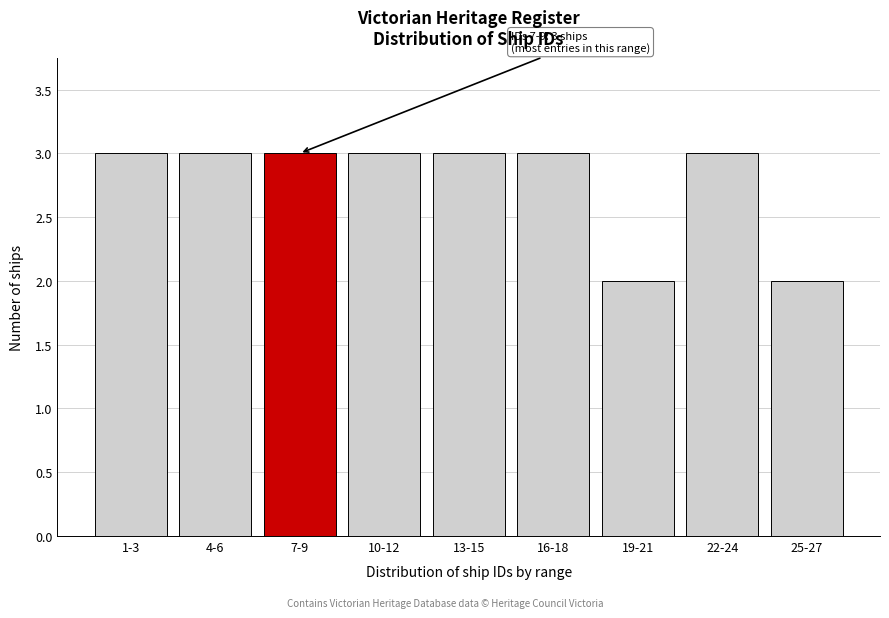

Reading right to left, transcribe all the data shown in this chart.

2	3	2	3	3	3	3	3	3